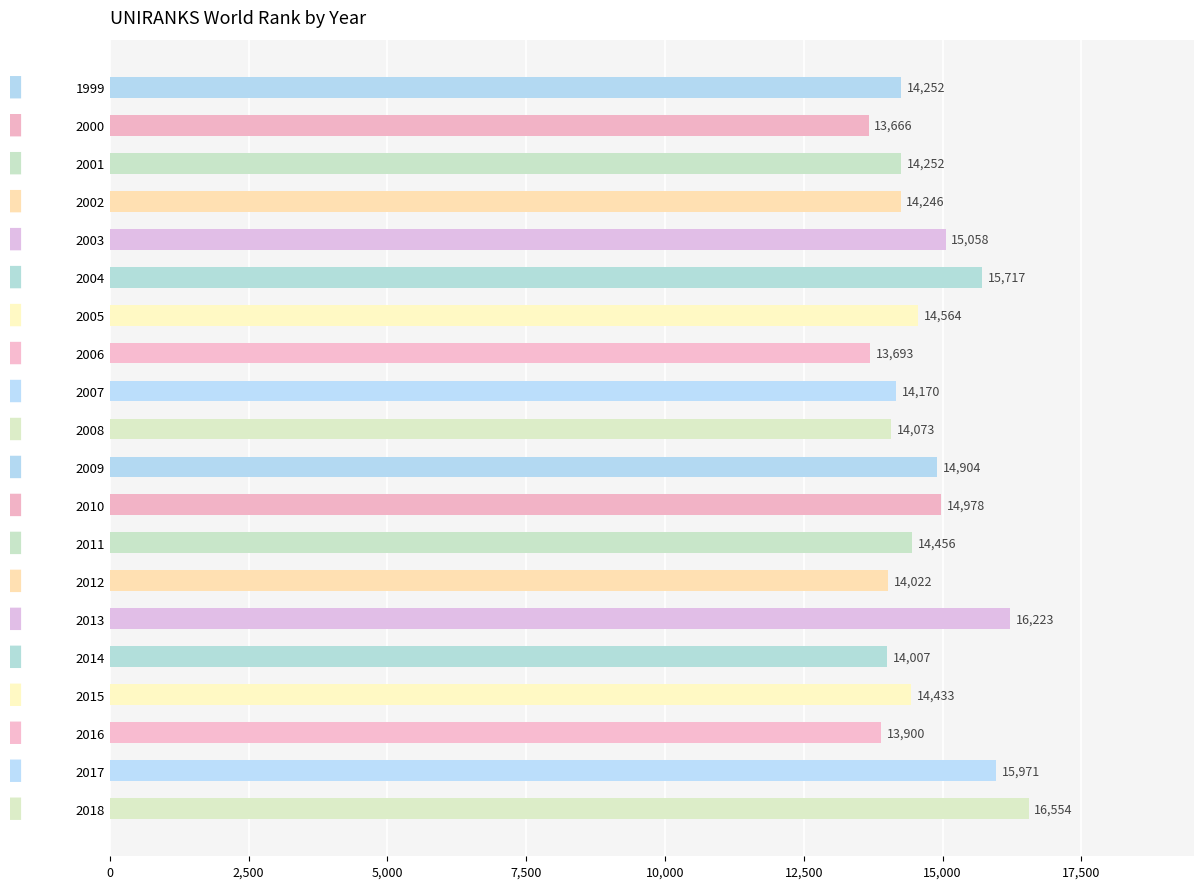

How many bars are there in total?

20